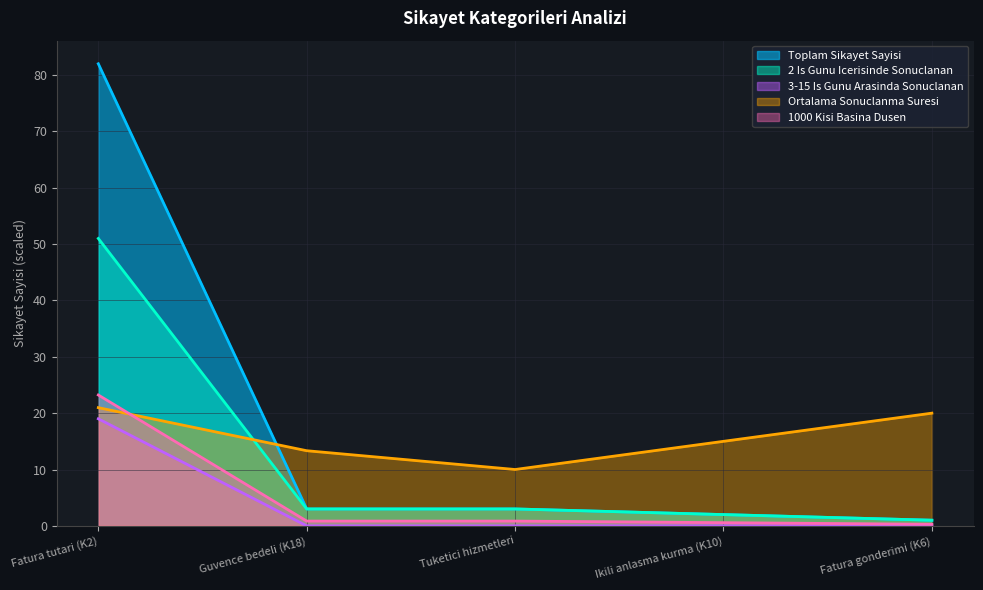

The 3-15 Is Gunu Arasinda Sonuclanan series shows 0.0 at Tuketici hizmetleri. True or false?

True